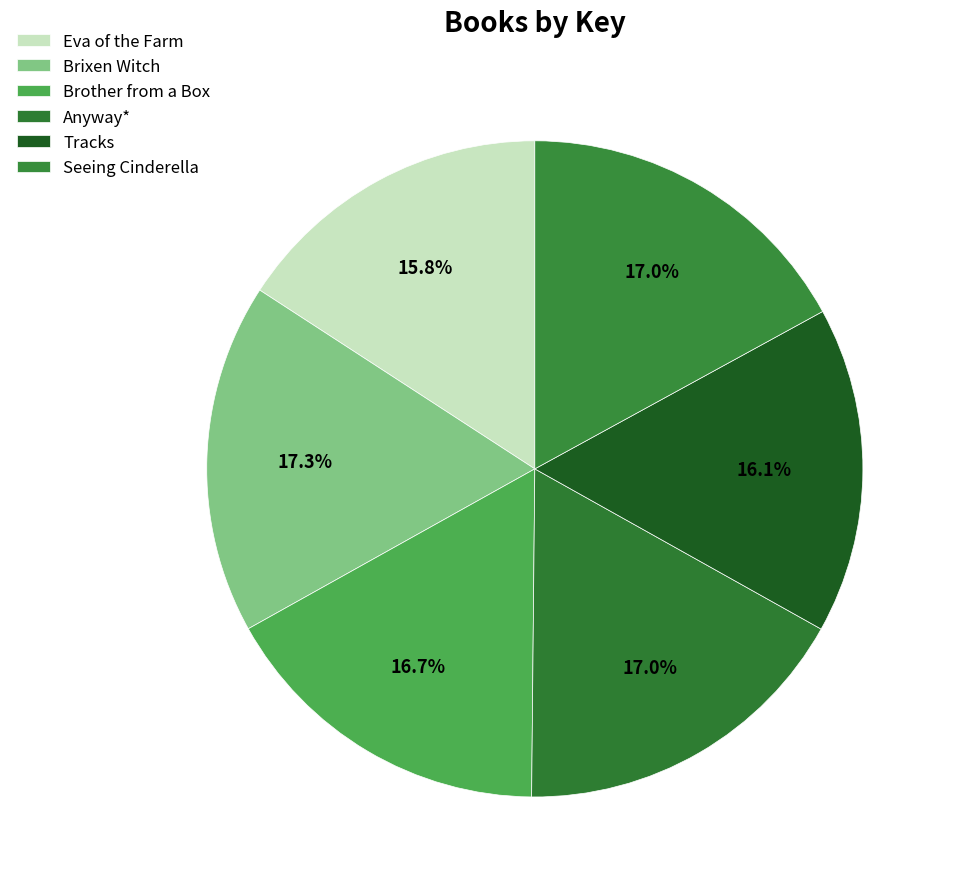

How many segments does this pie chart have?

6